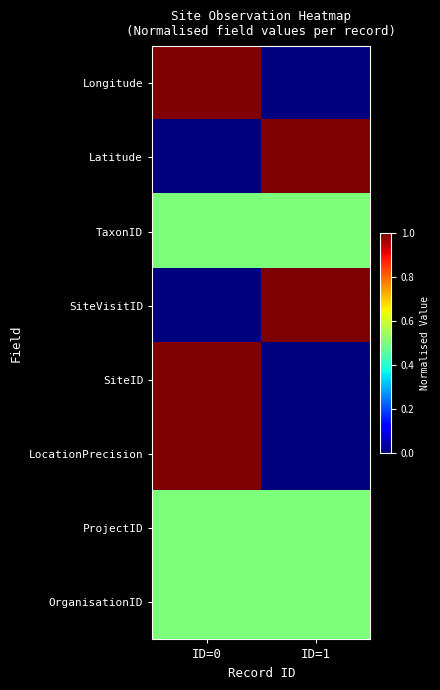

Which series has the largest range (max minus min)?

Longitude